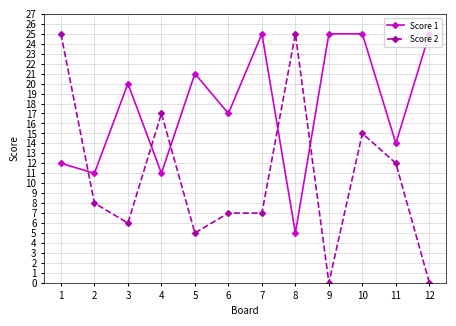

What is the difference between the Score 2 values at 9 and 7?

7